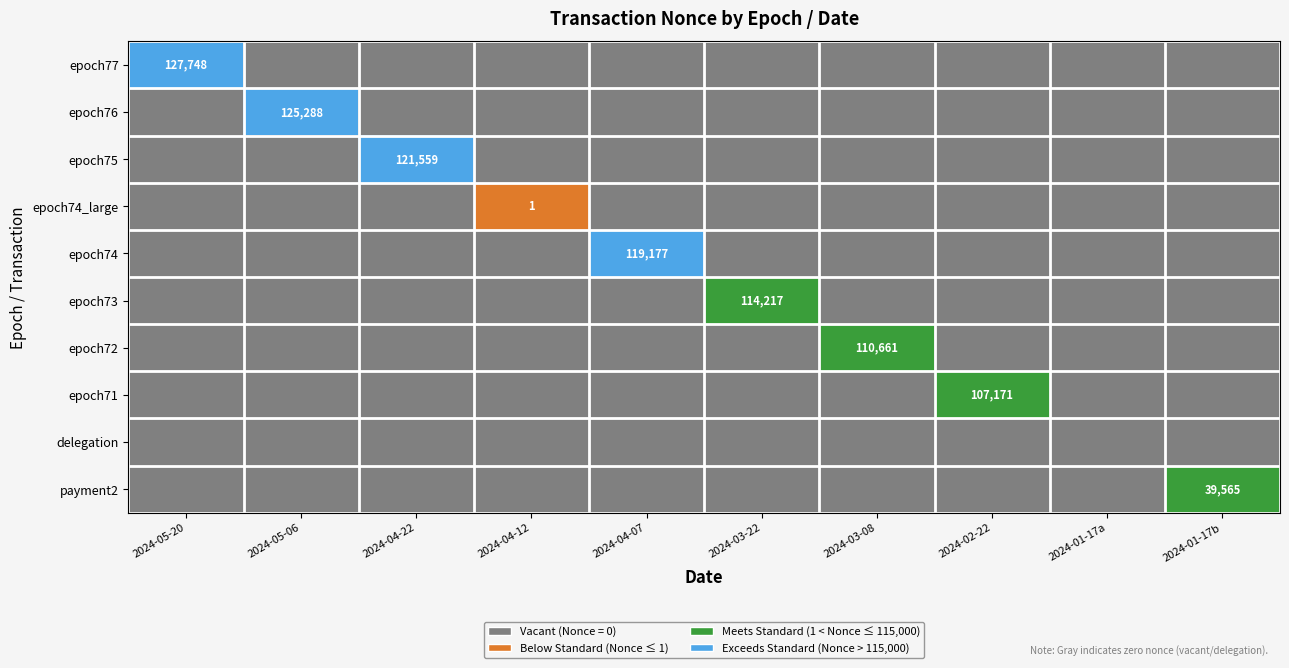

Which label corresponds to the largest value in the chart?

2024-05-20